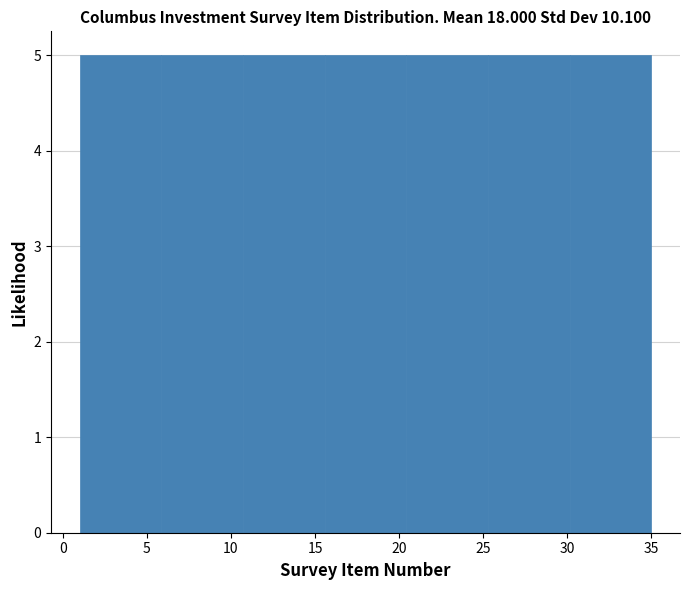

Reading left to right, transcribe this chart: for each bar, give the range it covers on the x-axis and its height. Neither the bar edges nor the heights are printed on the chart, so give them approximately, as read against the axes.

1.0 to 6.0: 5
6.0 to 10.5: 5
10.5 to 15.5: 5
15.5 to 20.5: 5
20.5 to 25.5: 5
25.5 to 30.0: 5
30.0 to 35.0: 5